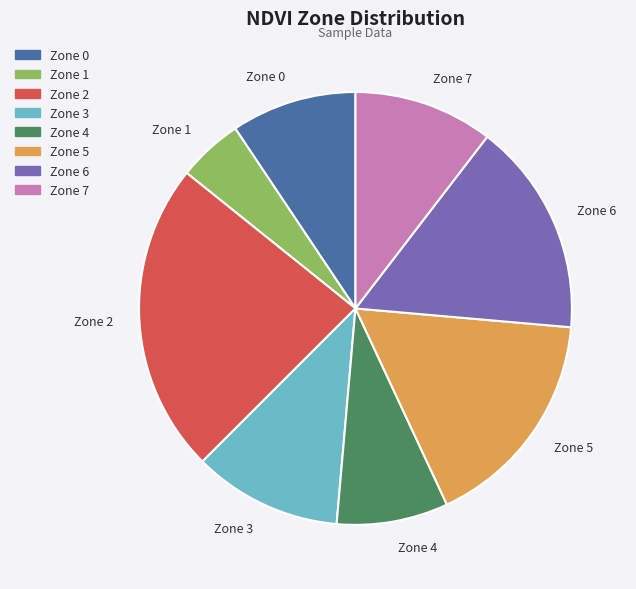

Is it true that Zone 1 is 5% of the pie?

True